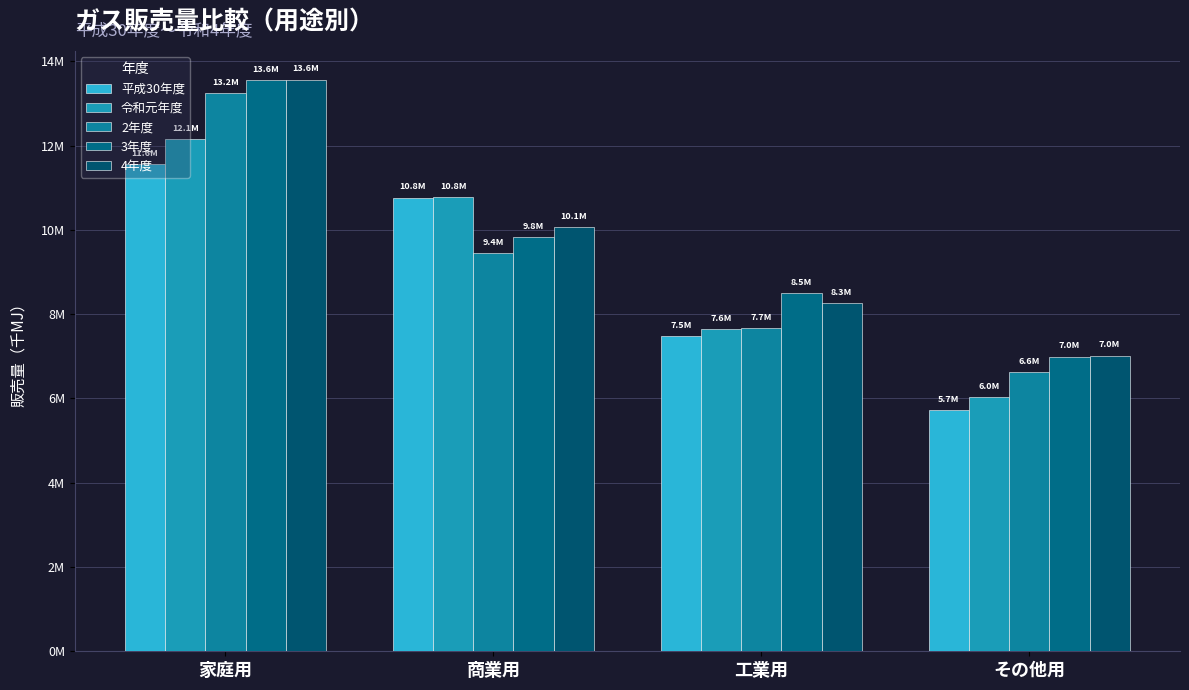

Which series changed the most between 商業用 and その他用?

平成30年度